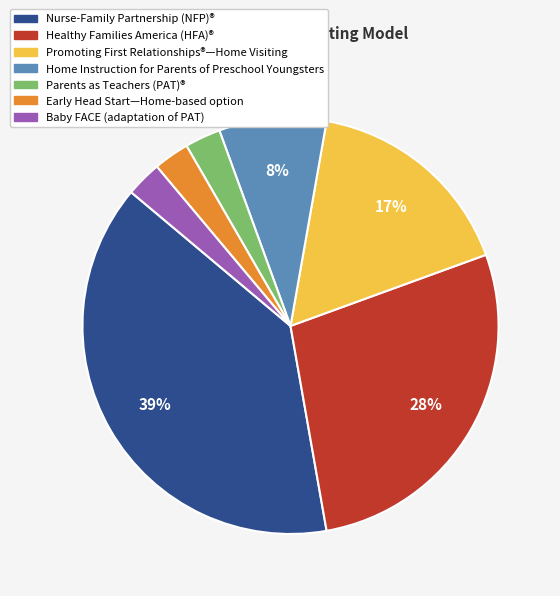

Does any single category account for the majority?

No